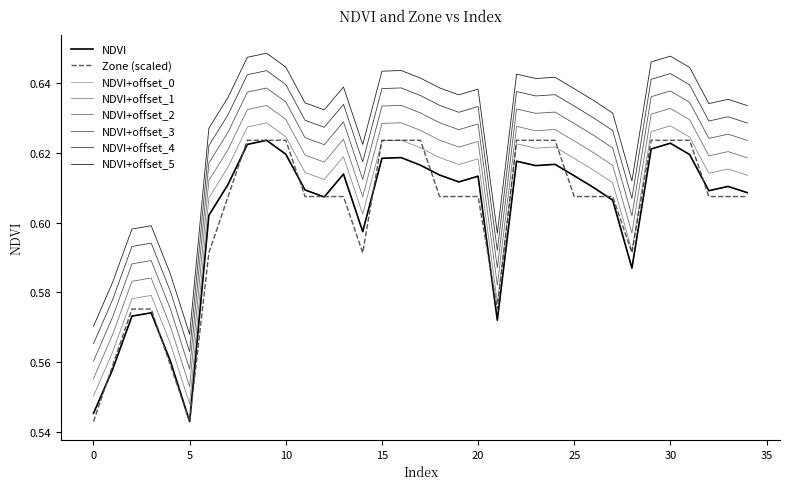

At which category does NDVI reach its first local valley?

5